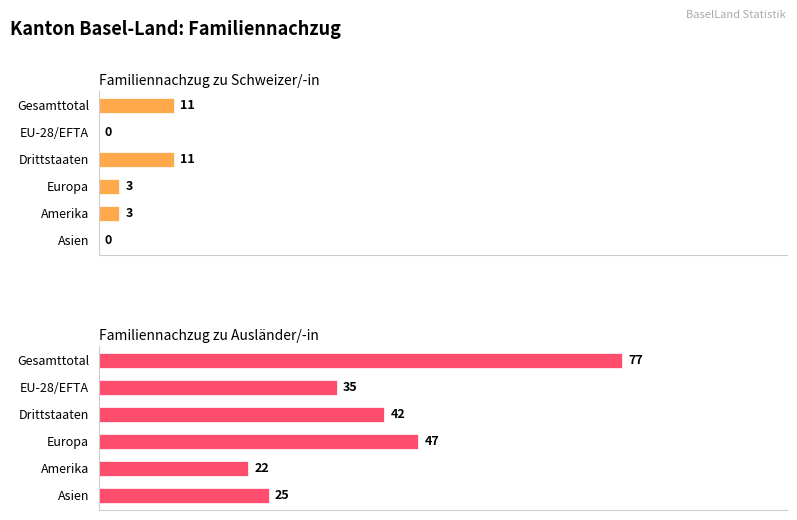

Are the bars grouped side by side (vs. stacked)?

Yes